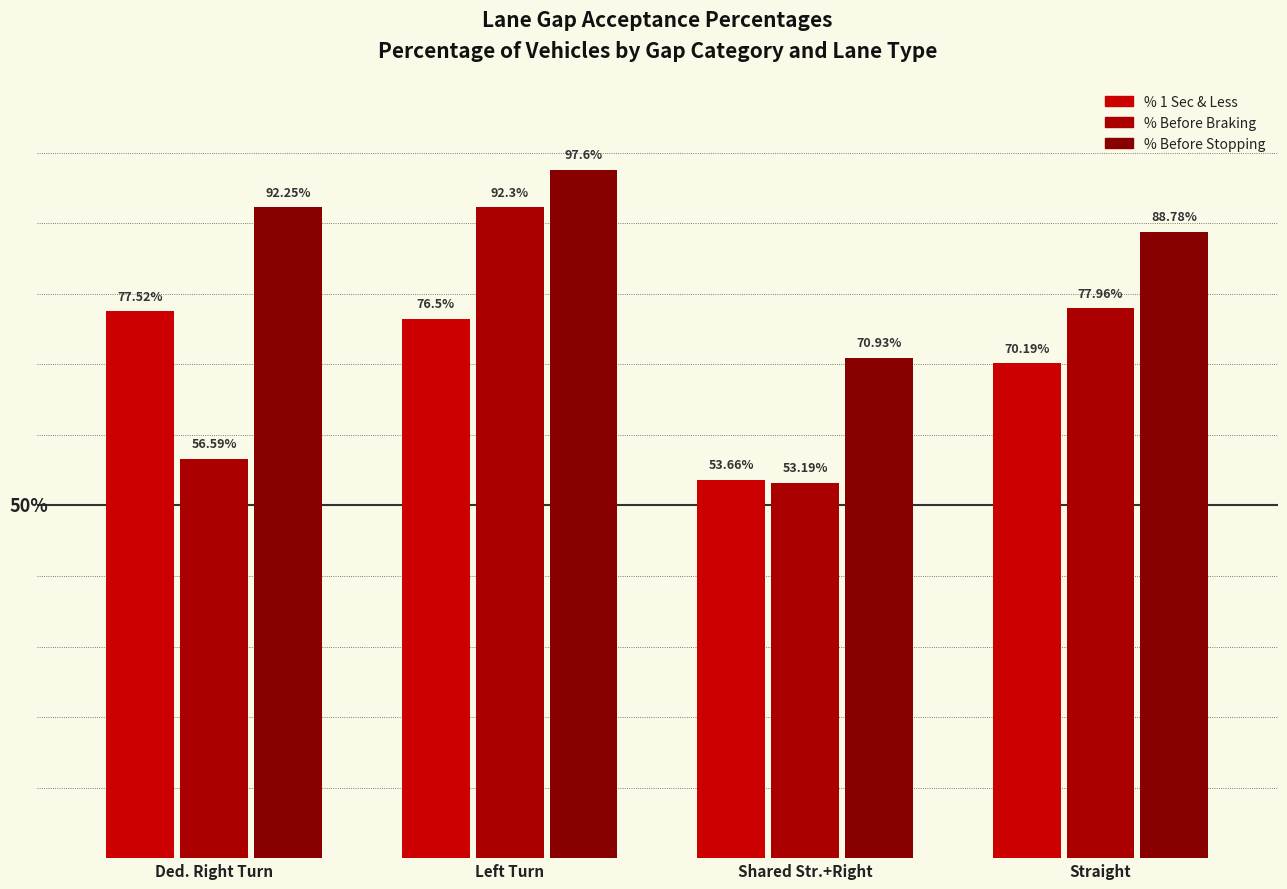

Where is % 1 Sec & Less nearest to the value 65?

Straight